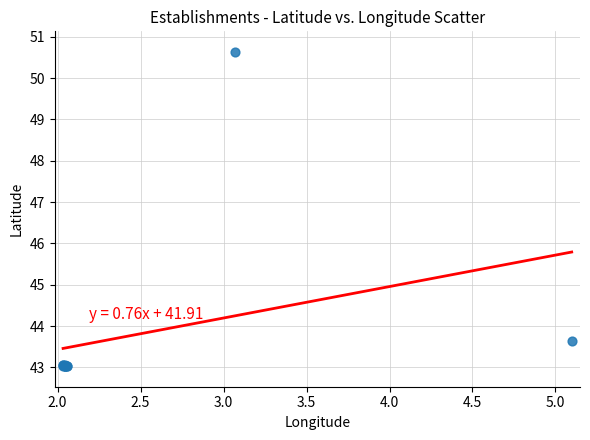

What Y value in the scatter plot is closest to 46?

43.6